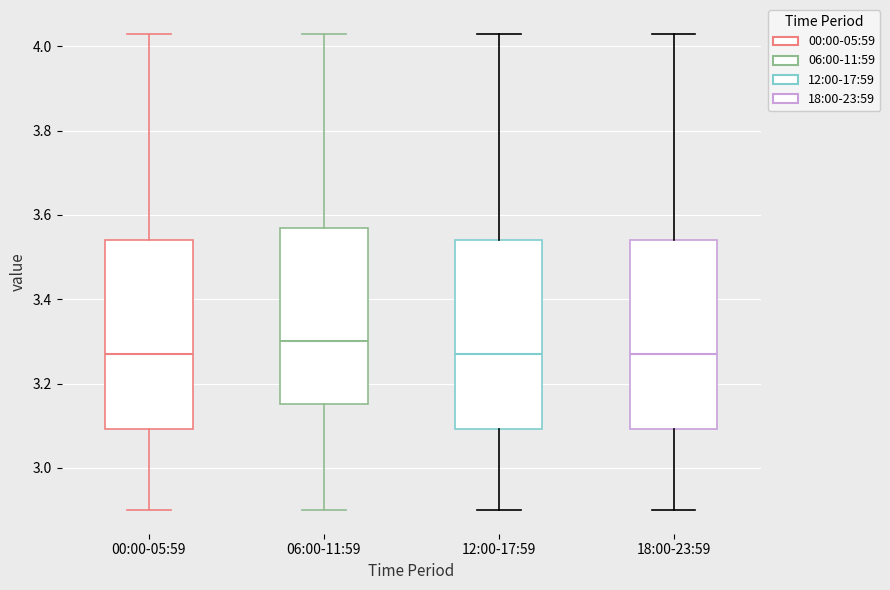

Reading left to right, read every box against the y-axis: the position of its median line, the range the box covers, and the ends of its whiskers. The values are not printed on the chart, so give them approximately, as read against the axis.

00:00-05:59: median 3.28, box 3.10 to 3.54, whiskers 2.90 to 4.04
06:00-11:59: median 3.30, box 3.16 to 3.58, whiskers 2.90 to 4.04
12:00-17:59: median 3.28, box 3.10 to 3.54, whiskers 2.90 to 4.04
18:00-23:59: median 3.28, box 3.10 to 3.54, whiskers 2.90 to 4.04